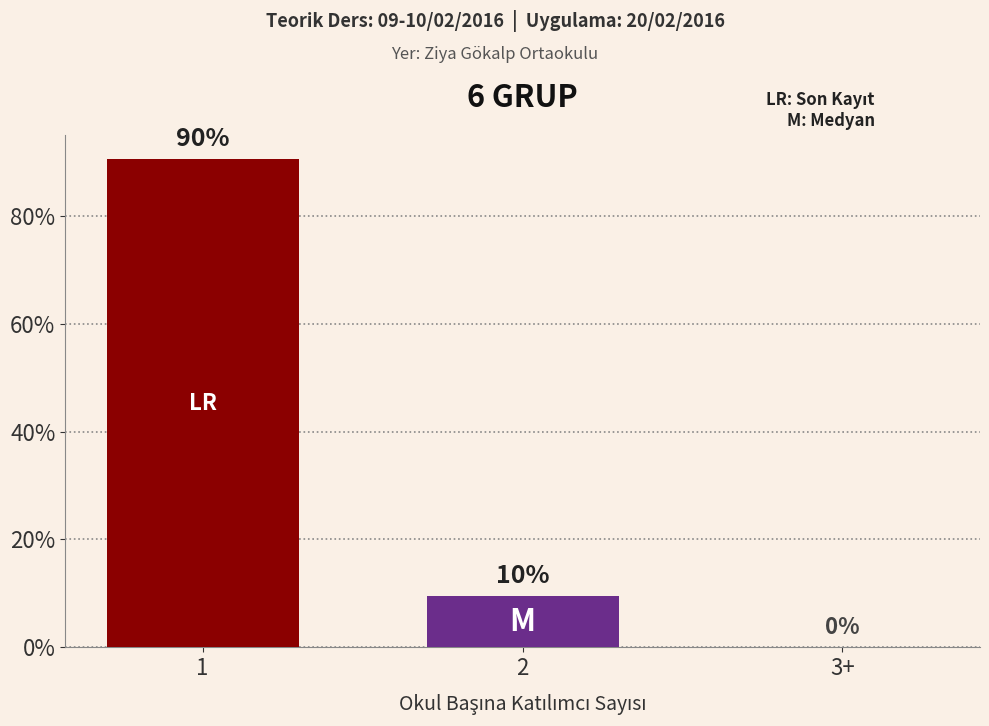

Reading left to right, transcribe all the data shown in this chart.

90.5	9.5	0.0